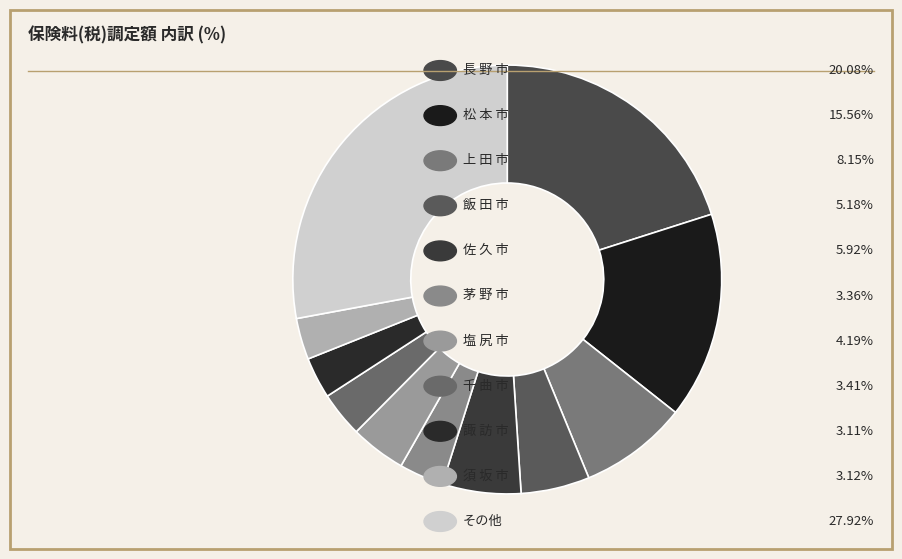

To the nearest percent, what is the difference between the largest and smallest slice percentages?

25%